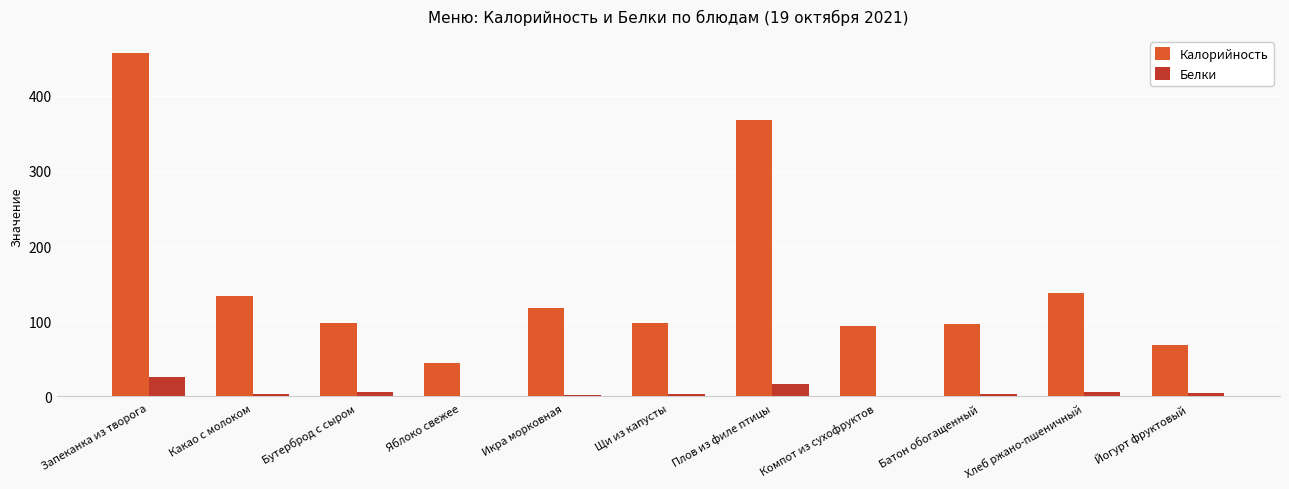

Between Хлеб ржано-пшеничный and Йогурт фруктовый, which series saw the biggest shift?

Калорийность